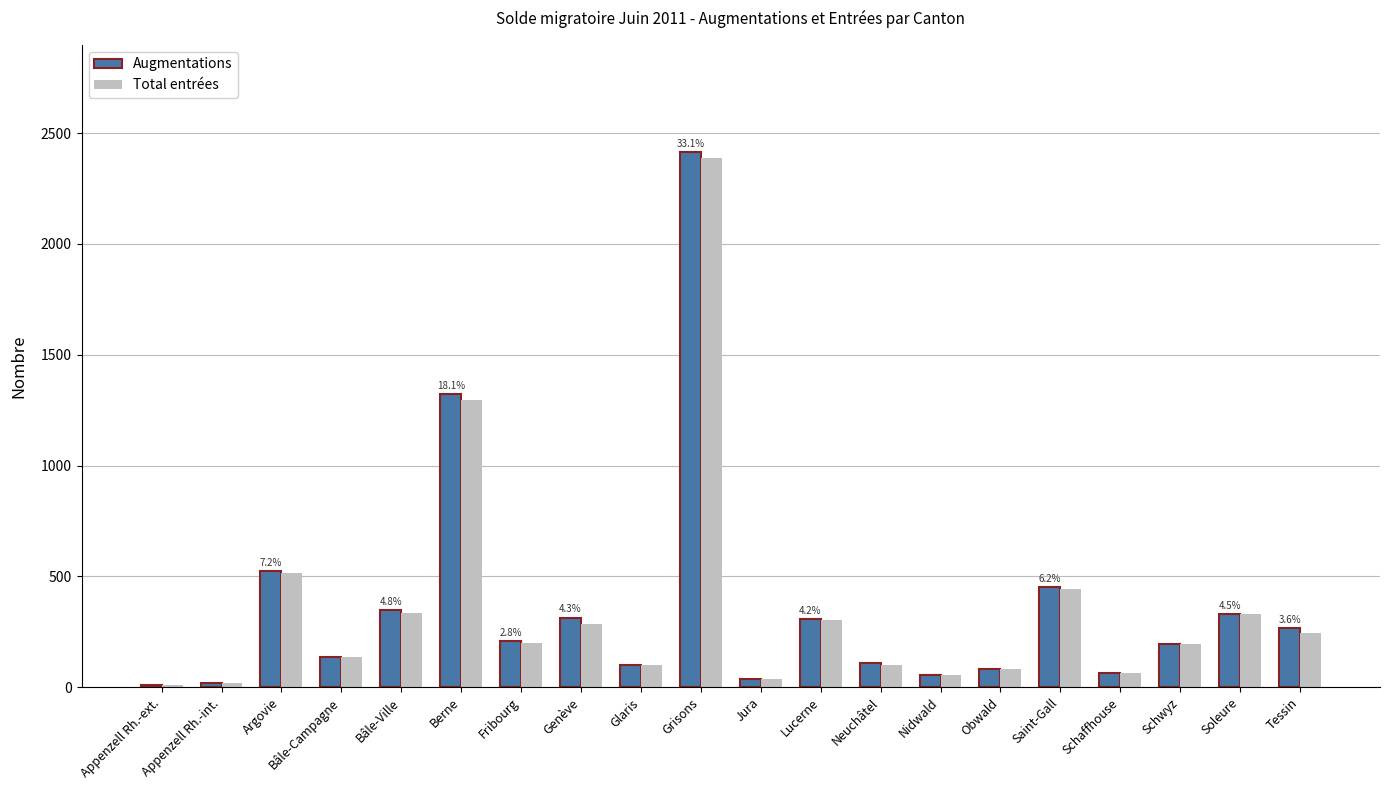

List the series in order of their peak value, lowest first.

Total entrées, Augmentations